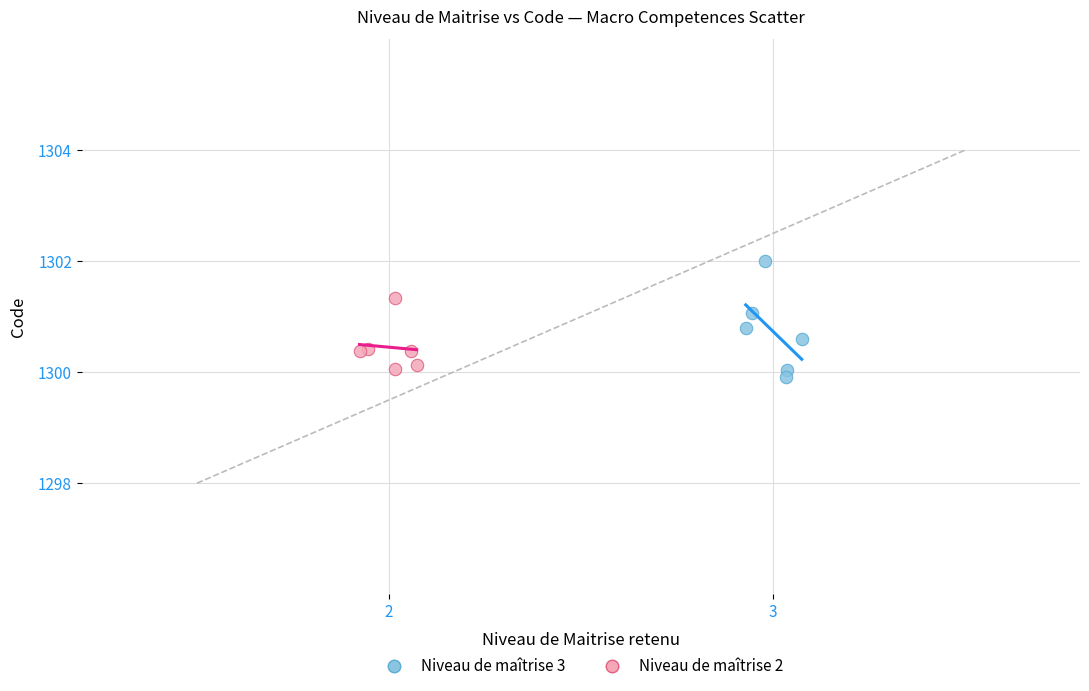

Which series has the widest spread of Y values?

Niveau de maîtrise 3